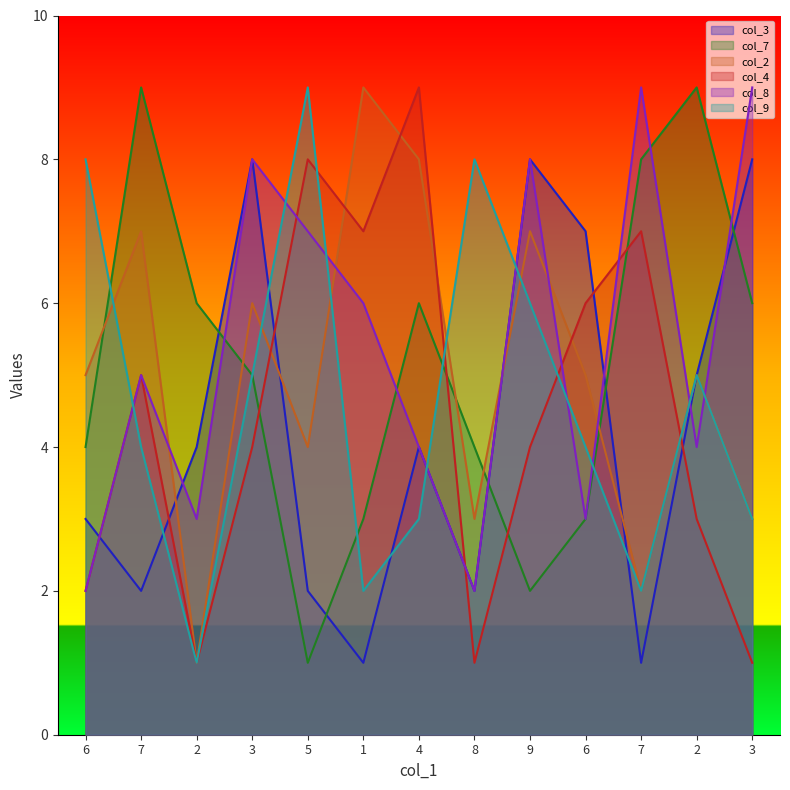

How many intersections are there between col_7 and col_8?

5